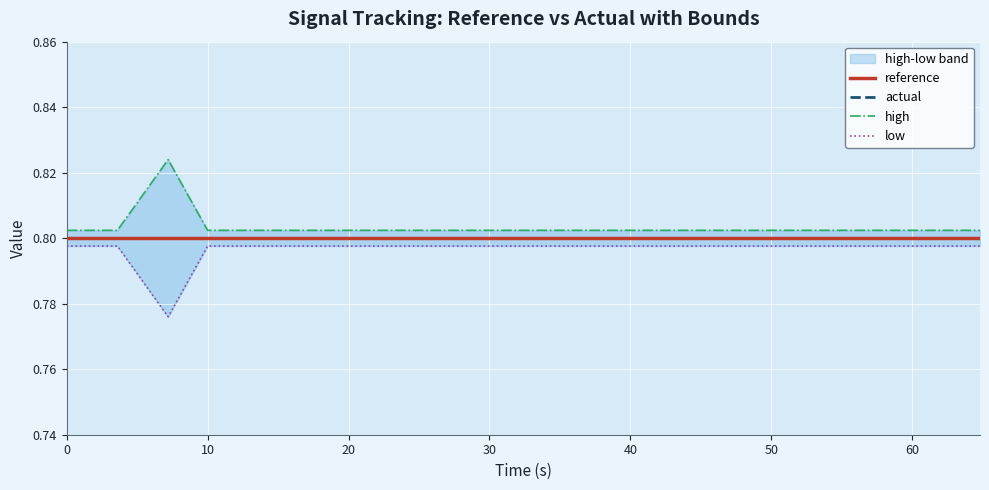

True or false: reference and actual cross at least once.

False